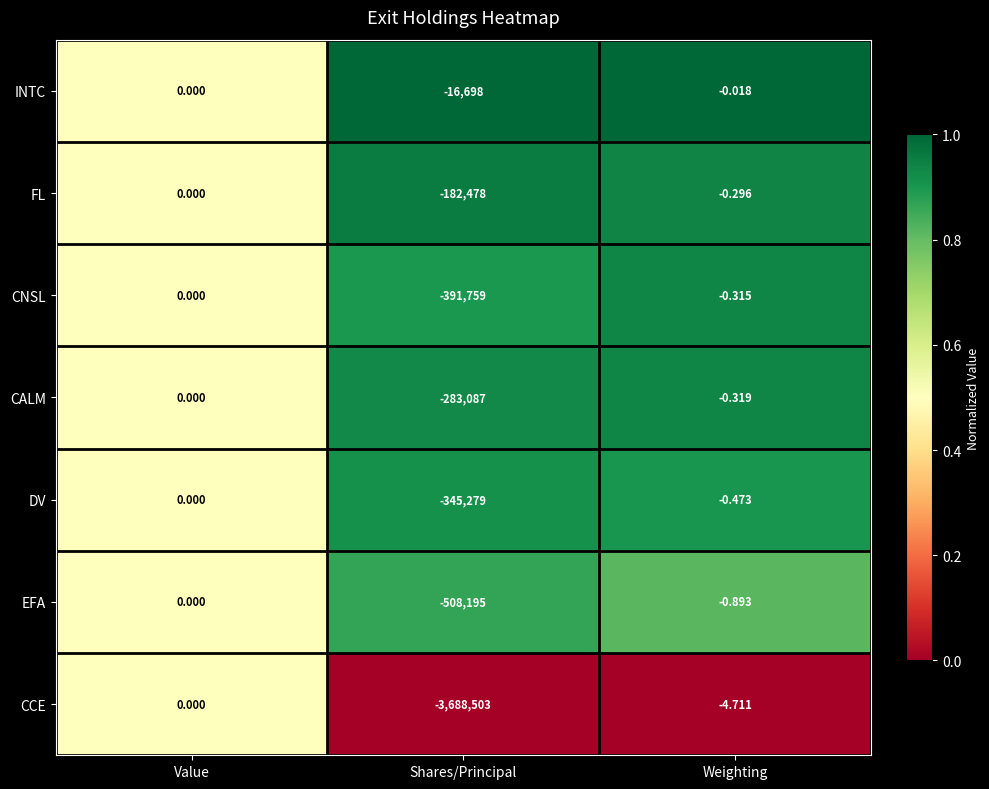

Which category has the lowest value across all series?

Shares/Principal